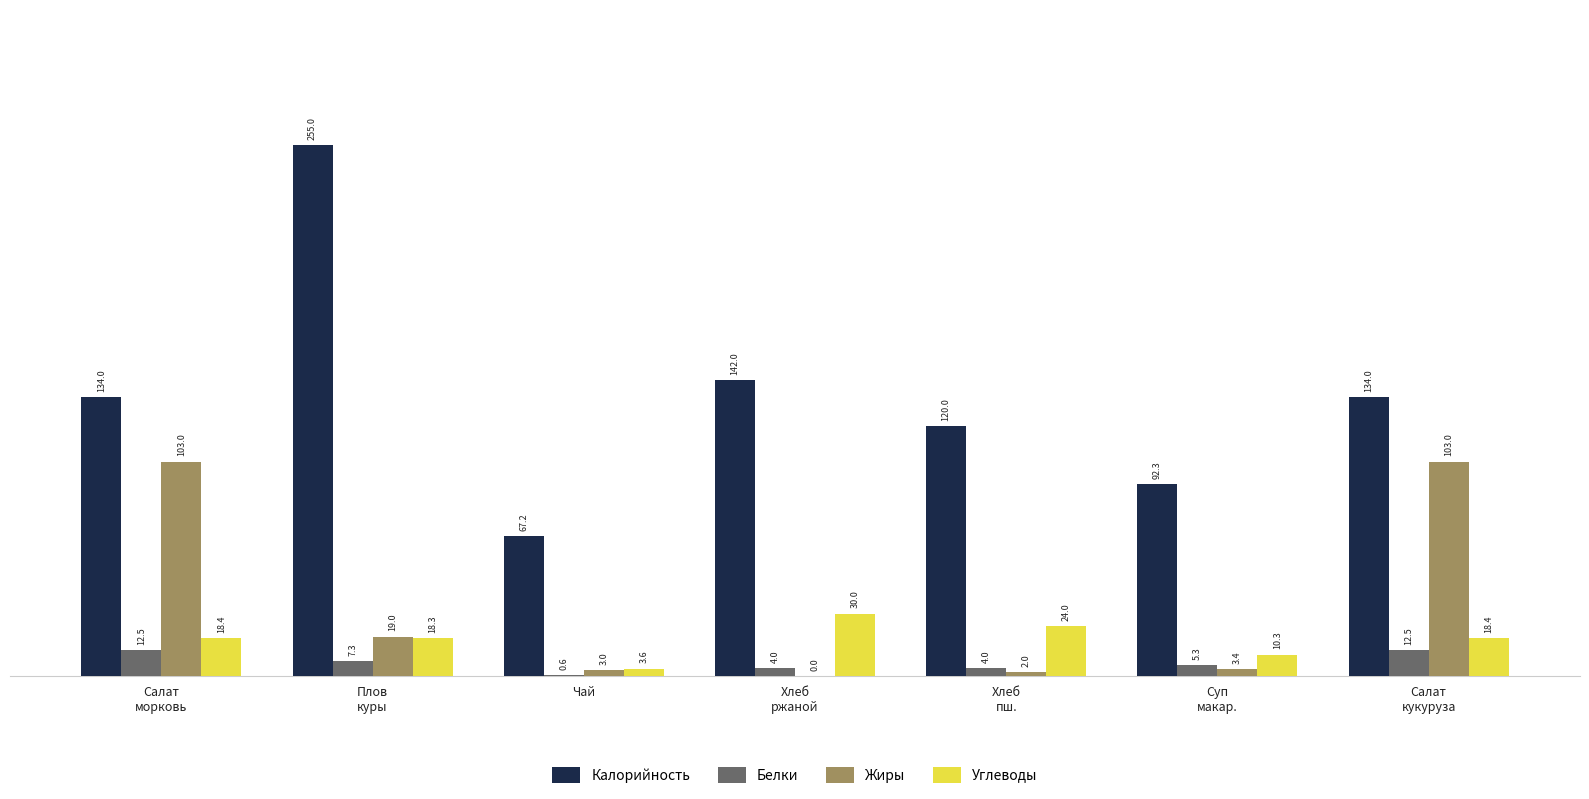

Is the value of Жиры at Чай greater than the value of Белки at Плов
куры?

No